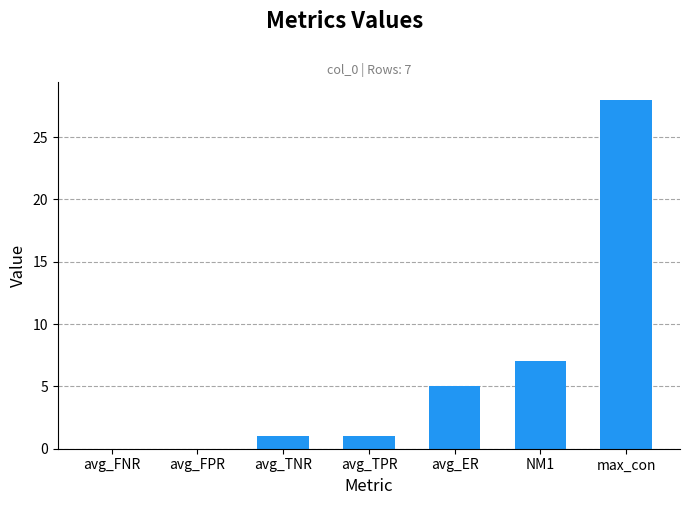

Are the bars horizontal?

No